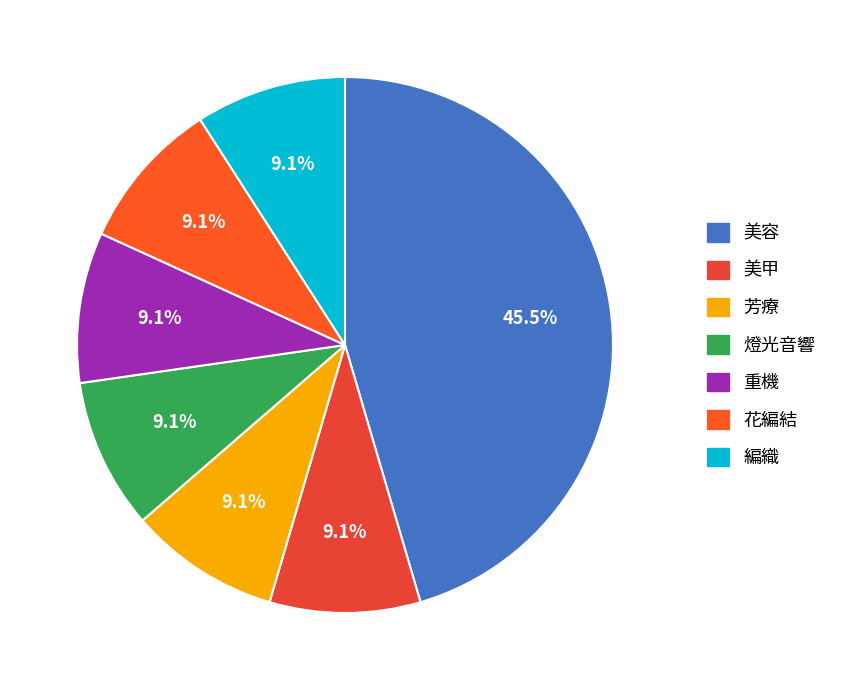

How many segments does this pie chart have?

7